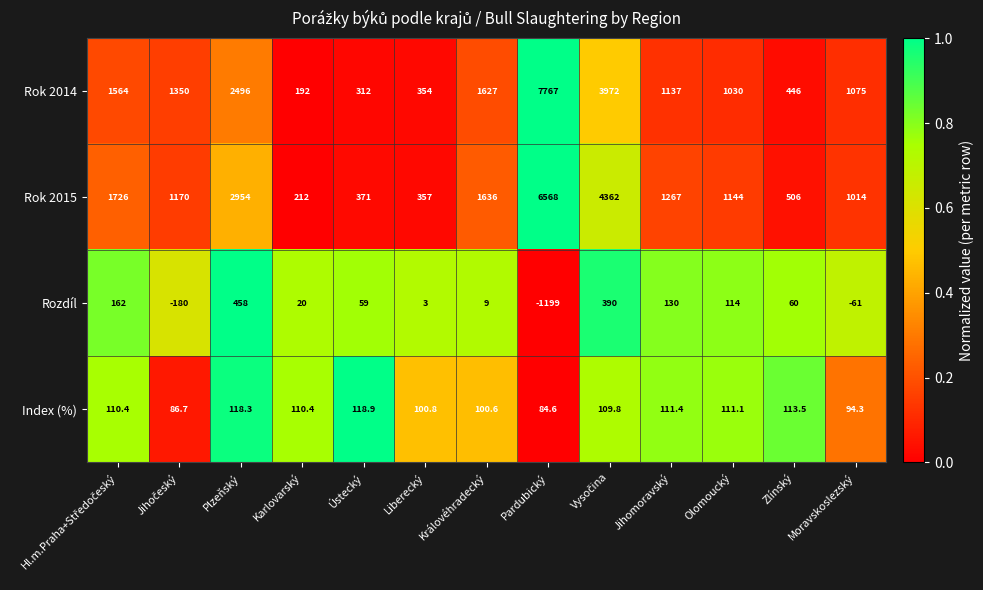

At Pardubický, list the series in order from smallest to largest.

Rozdíl, Index (%), Rok 2015, Rok 2014